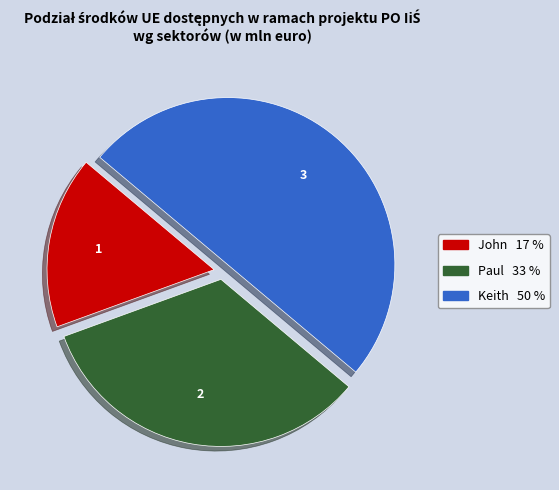

Between John and Keith, which is larger?

Keith